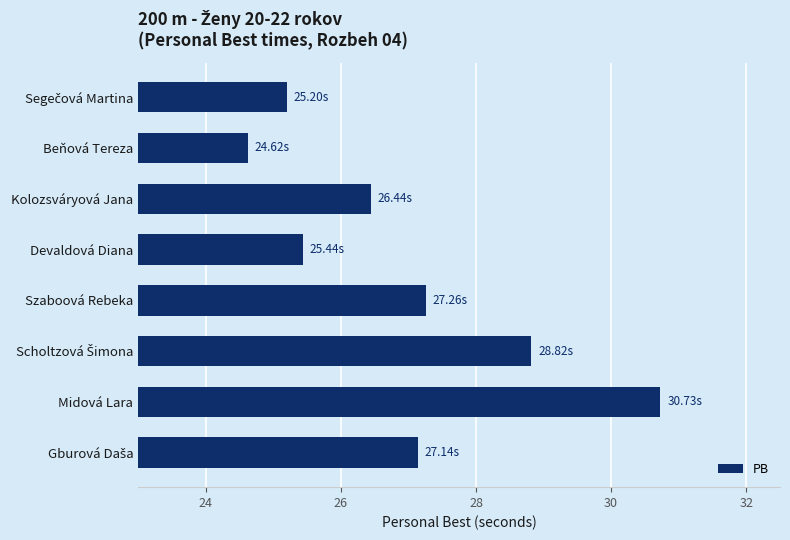

How many data points are above 27?

4